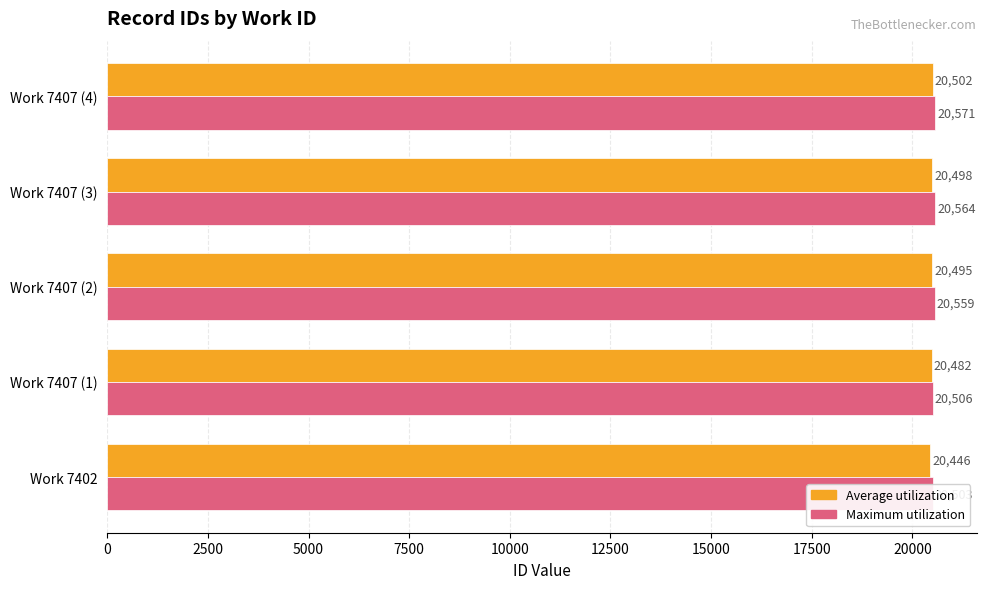

Reading left to right, list all the values displayed in this chart.

Average utilization: 20446	20482	20495	20498	20502
Maximum utilization: 20503	20506	20559	20564	20571